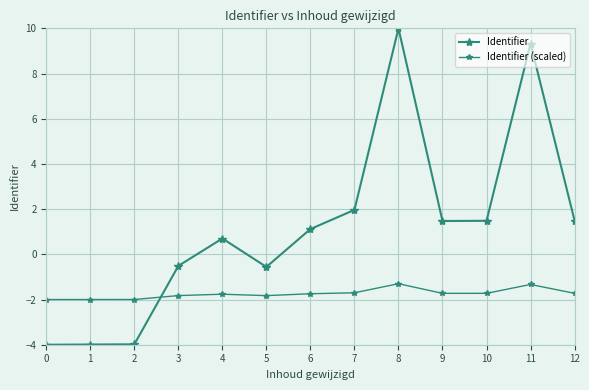

What is the average value of the Identifier (scaled) series?

-1.7